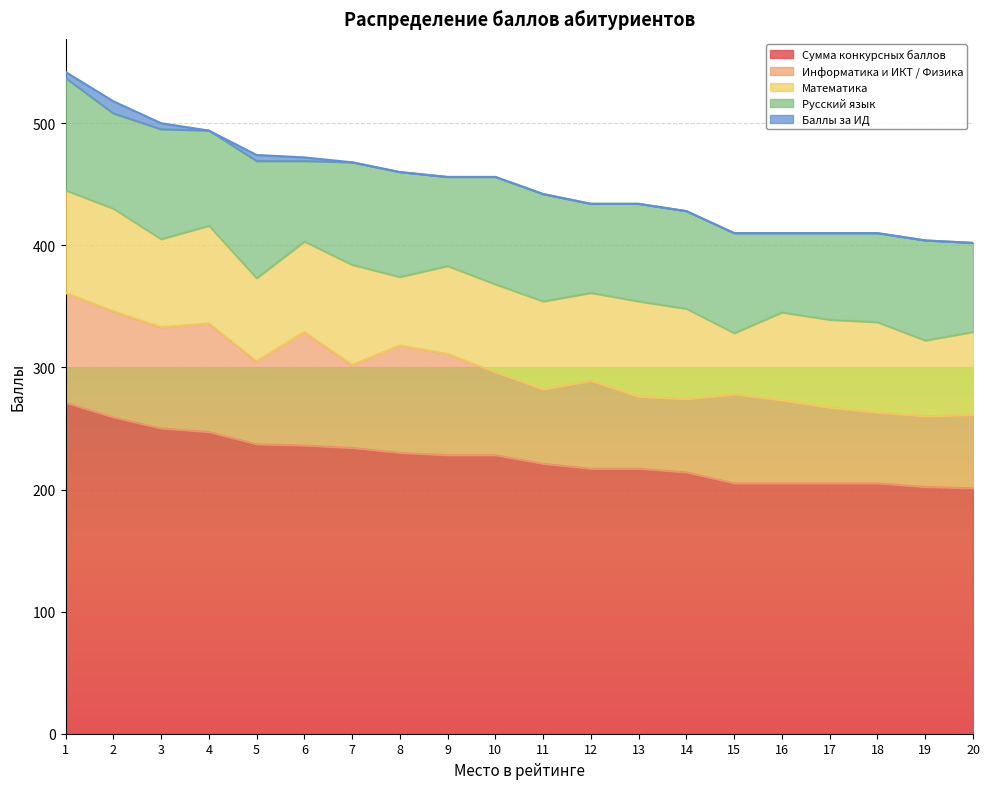

Between 15 and 16, which series saw the biggest shift?

Математика